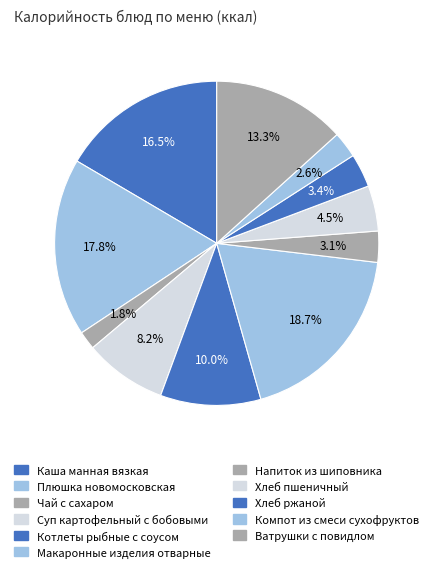

To the nearest percent, what is the average slice percentage?

9%